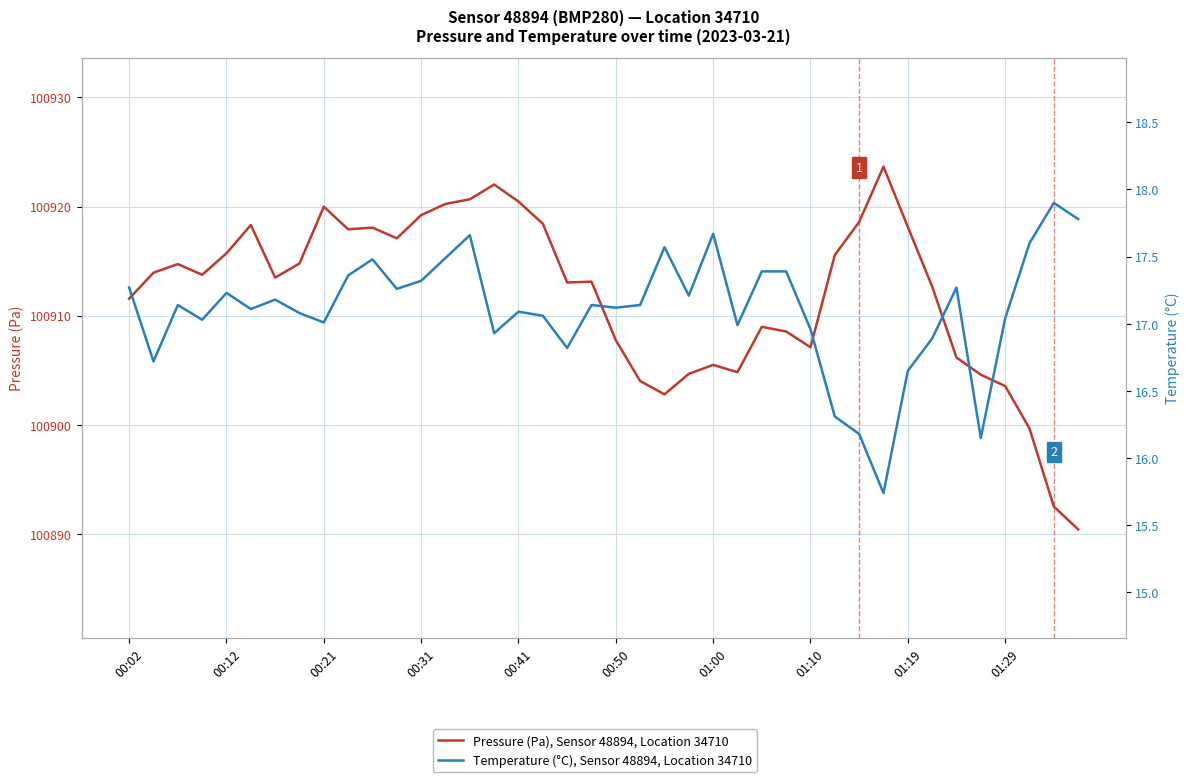

What is the total value across all series at 18?

100929.9